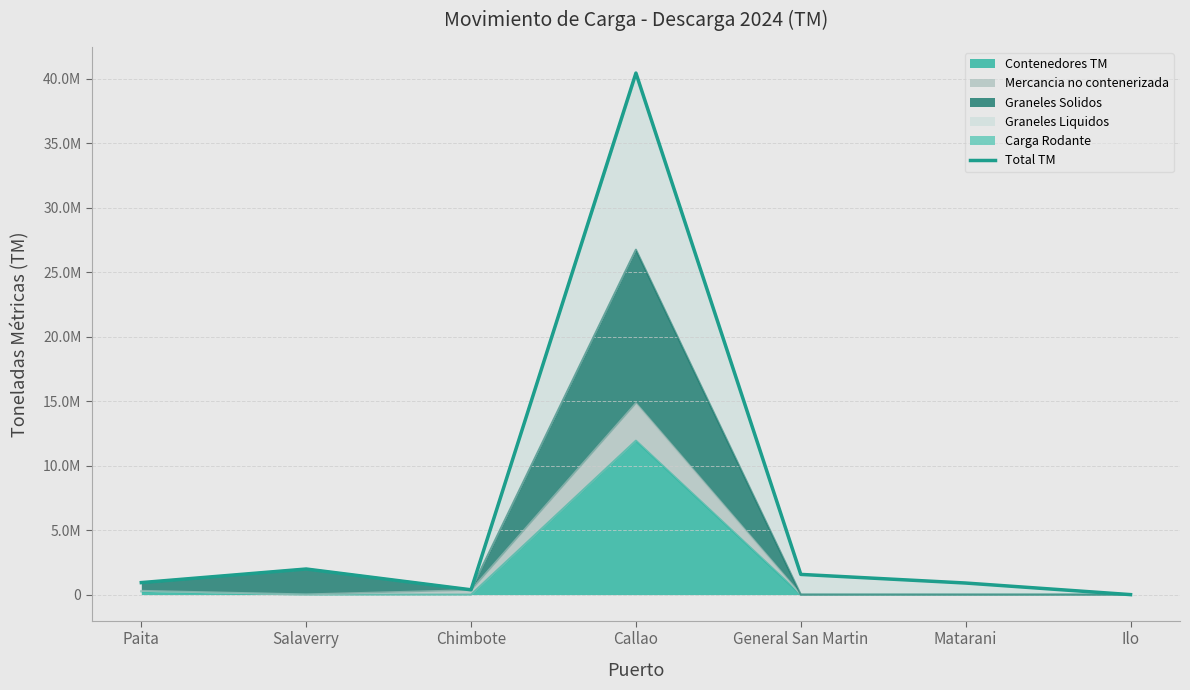

What position from the left is General San Martin?

5